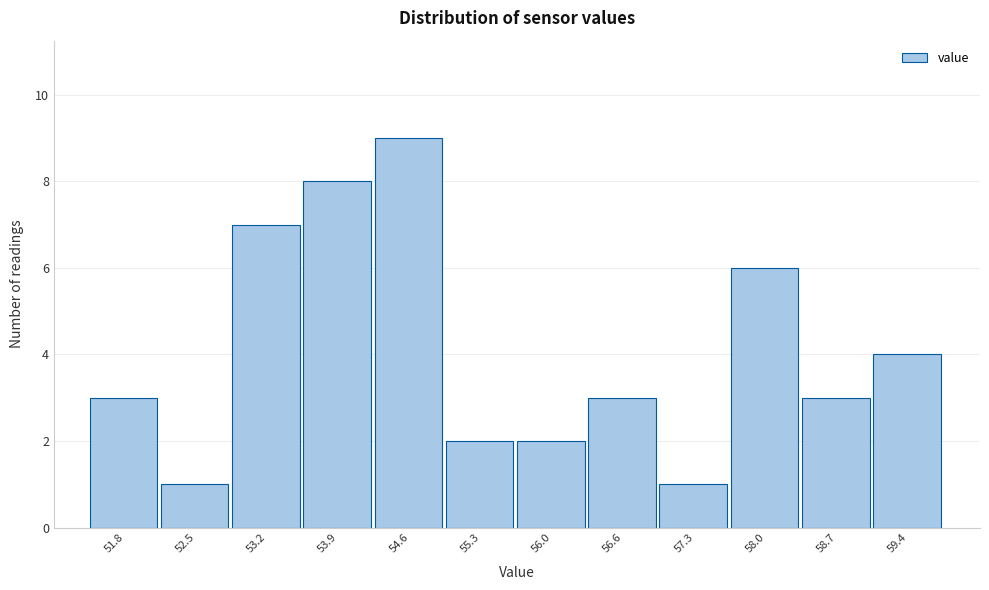

Reading left to right, what are all the values shown in this chart?

3	1	7	8	9	2	2	3	1	6	3	4